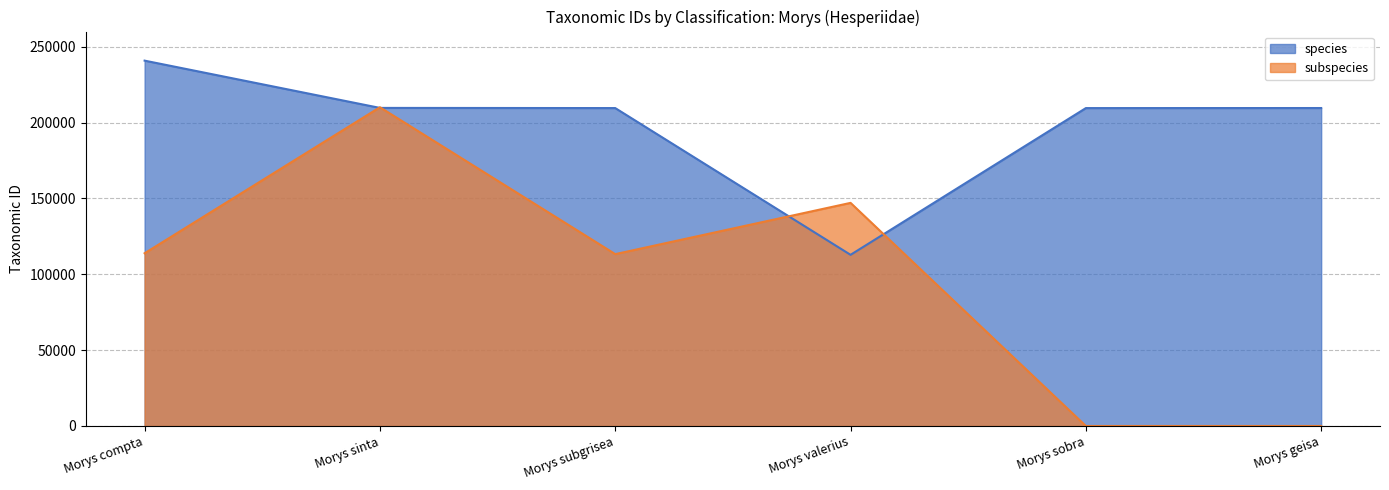

How many data points in subspecies are above 113862?

2